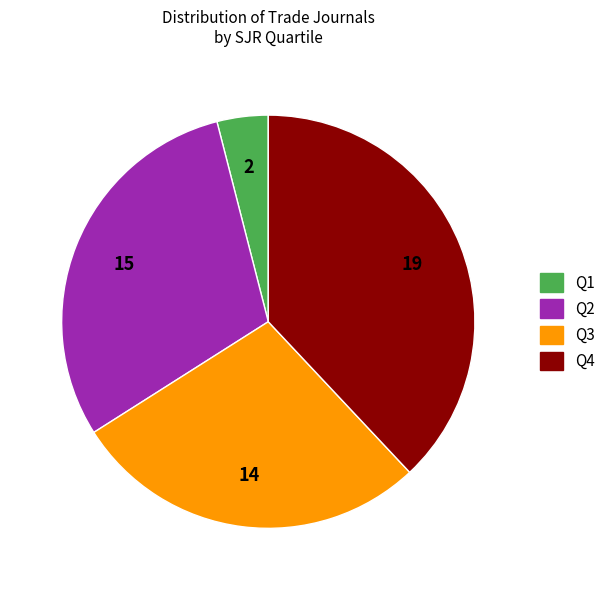

Does Q1 account for over 50% of the chart?

No